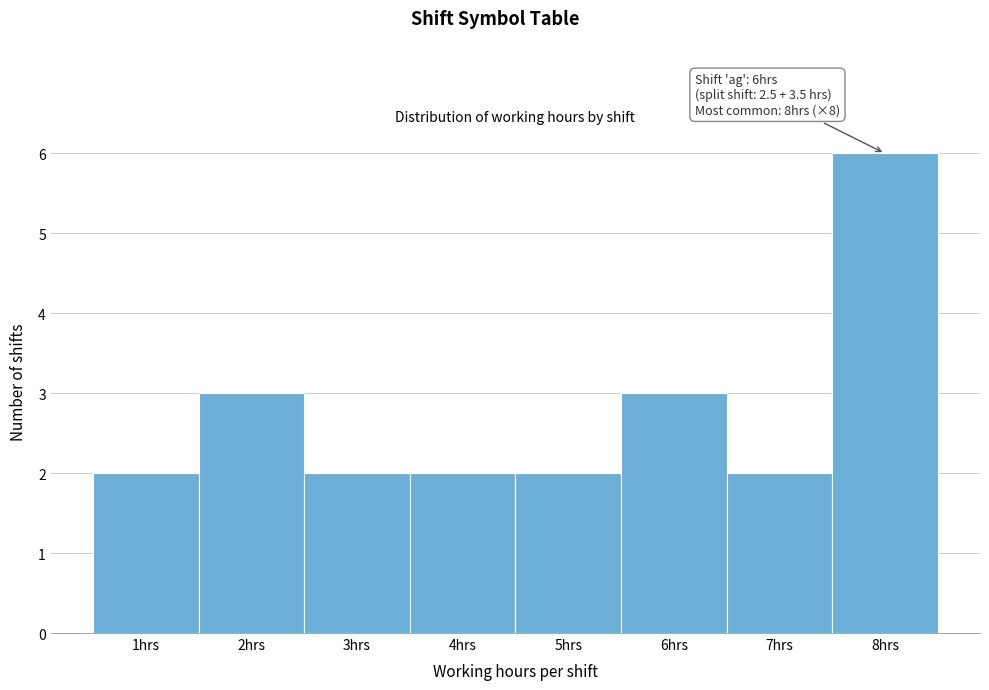

Which range on the x-axis has the tallest bar?

7.5 to 8.5